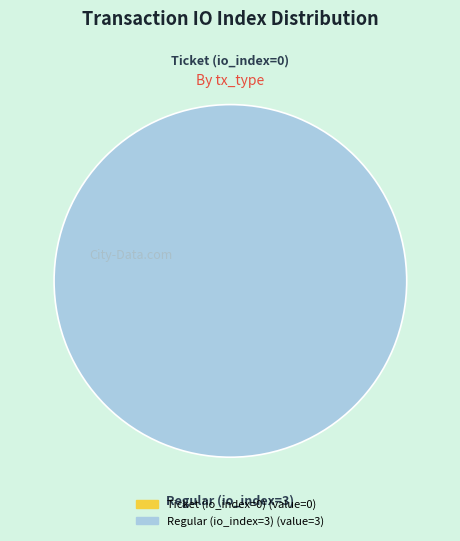

True or false: Ticket (io_index=0) accounts for 0% of the total.

True